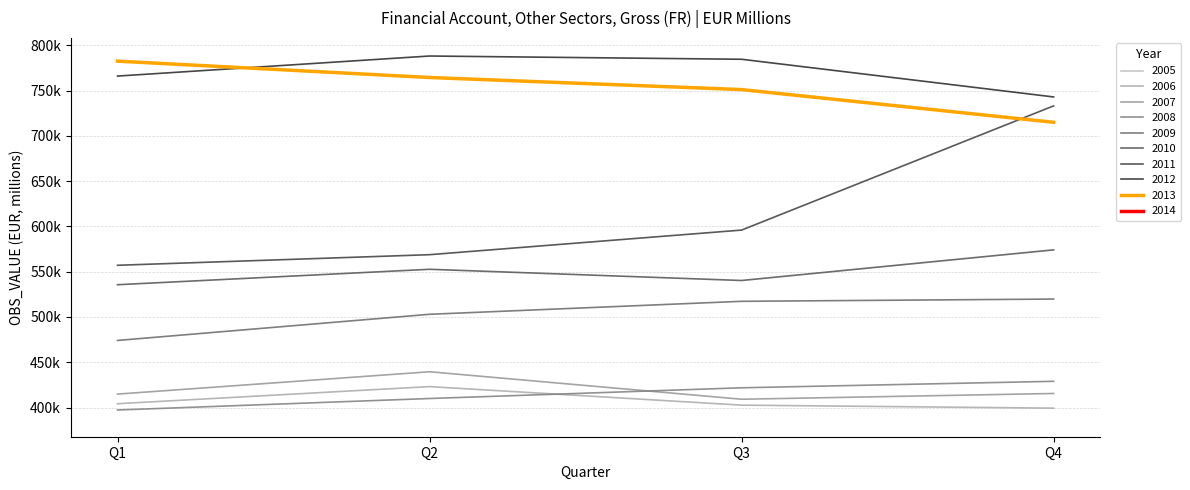

Where is the first local maximum?

2006-Q2